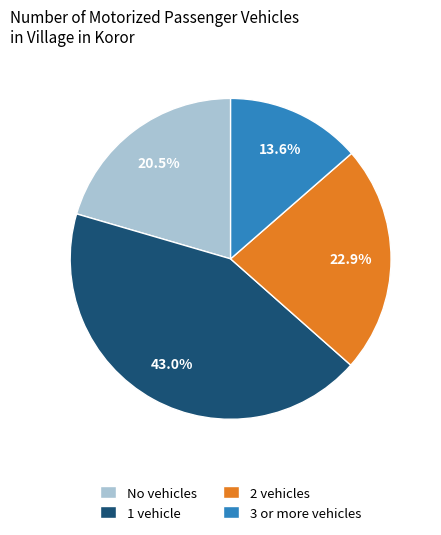

How many slices are in this pie chart?

4